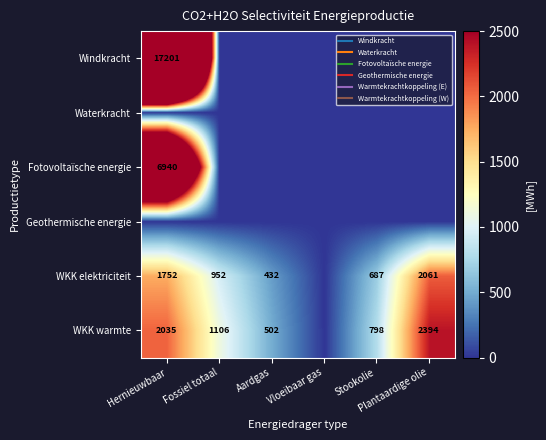

What is the total value across all series at Stookolie?

1485.0